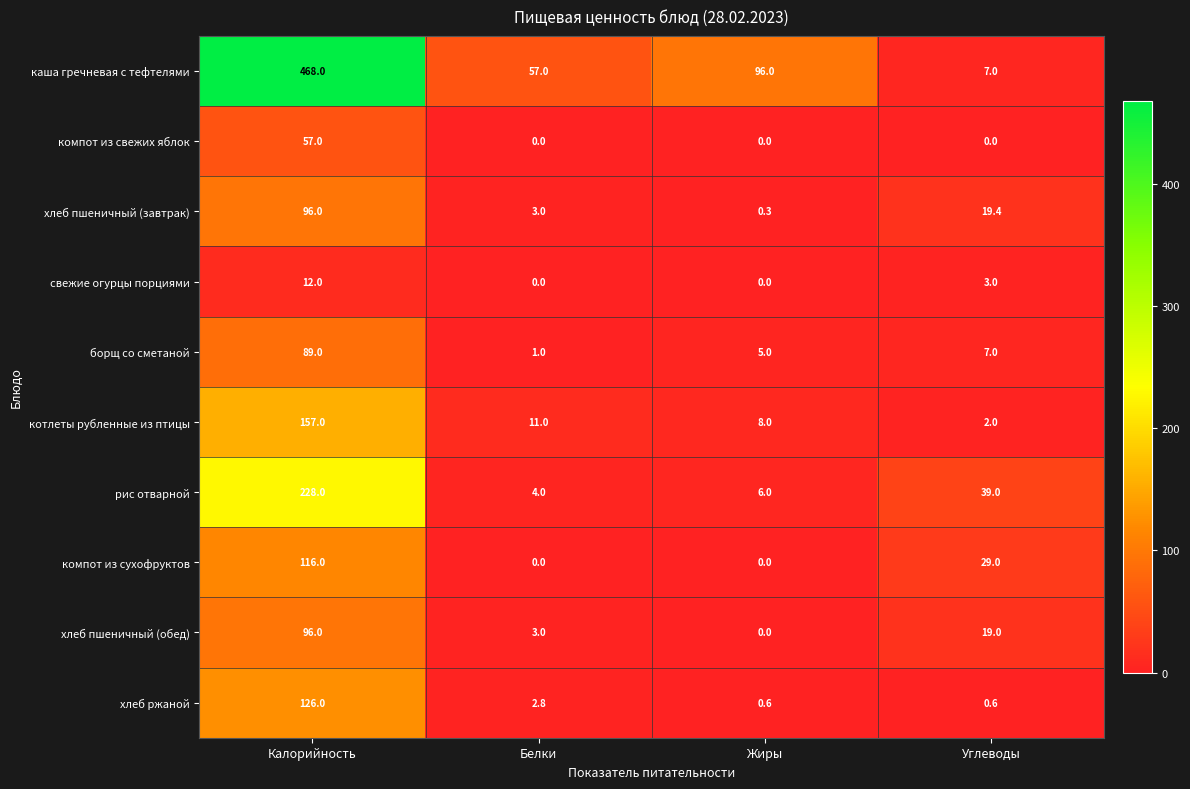

Between Белки and Углеводы, which series saw the biggest shift?

каша гречневая с тефтелями